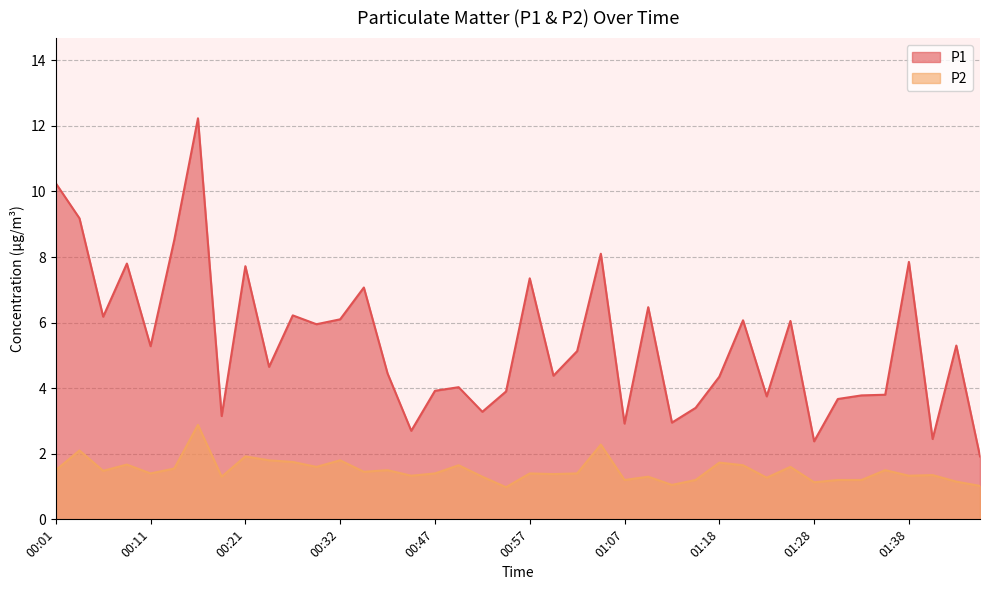

Rank the series by their average value, from highest to lowest.

P1, P2